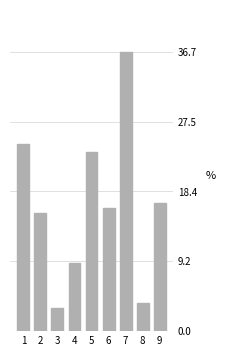

Reading left to right, extract all data points from this chart.

24.6	15.6	3.0	9.0	23.6	16.2	36.7	3.8	16.9